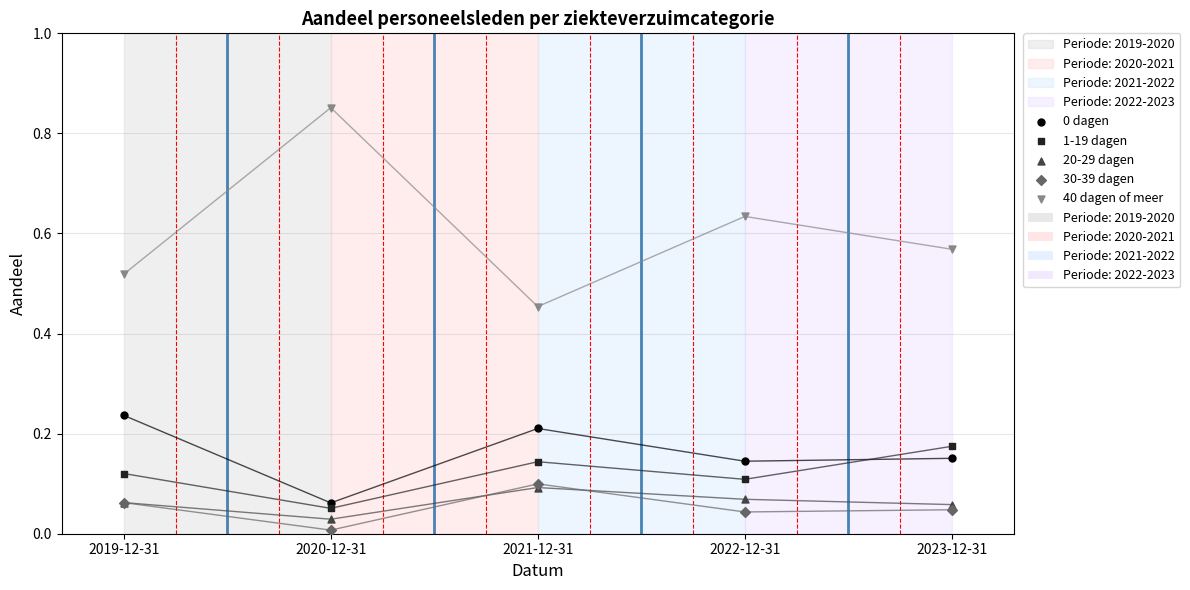

Which series reaches the maximum Y coordinate?

40 dagen of meer